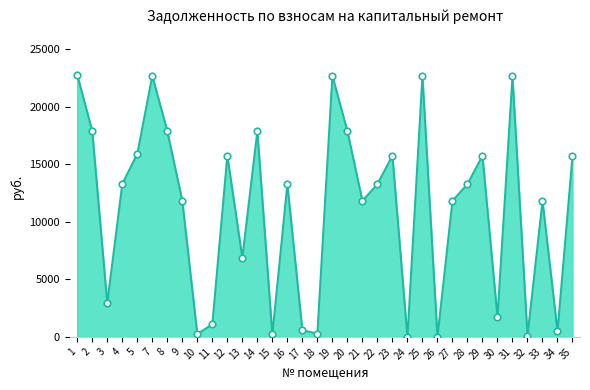

What is the change in value from 4 to 27?

-1453.4